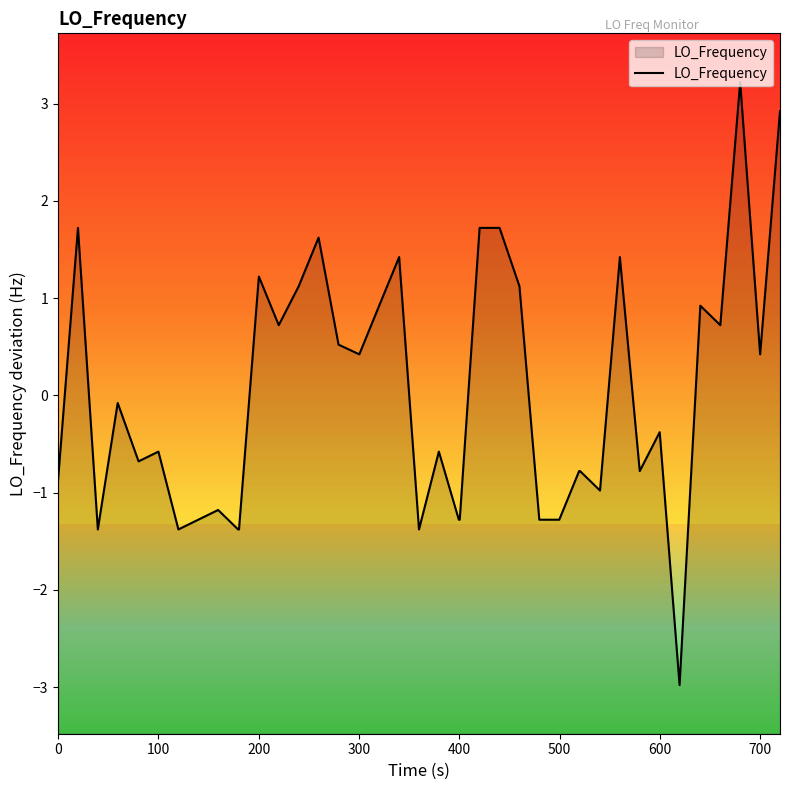

Does the chart display data point markers on the line(s)?

No